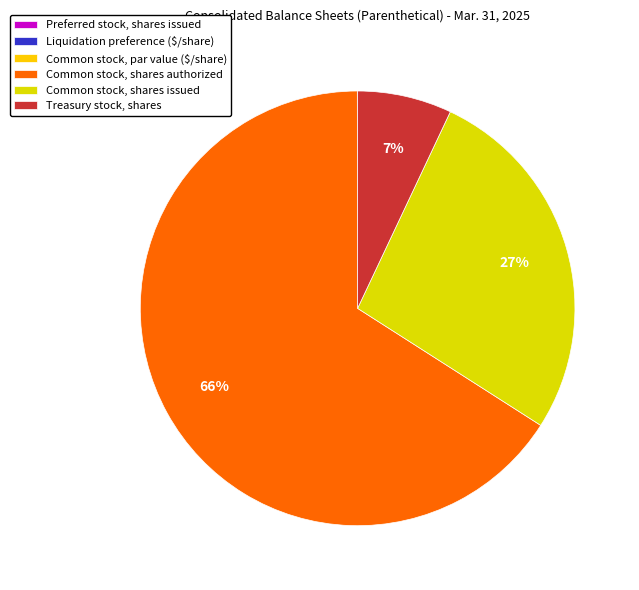

Combined, do Liquidation preference ($/share) and Preferred stock, shares issued account for over 50%?

No